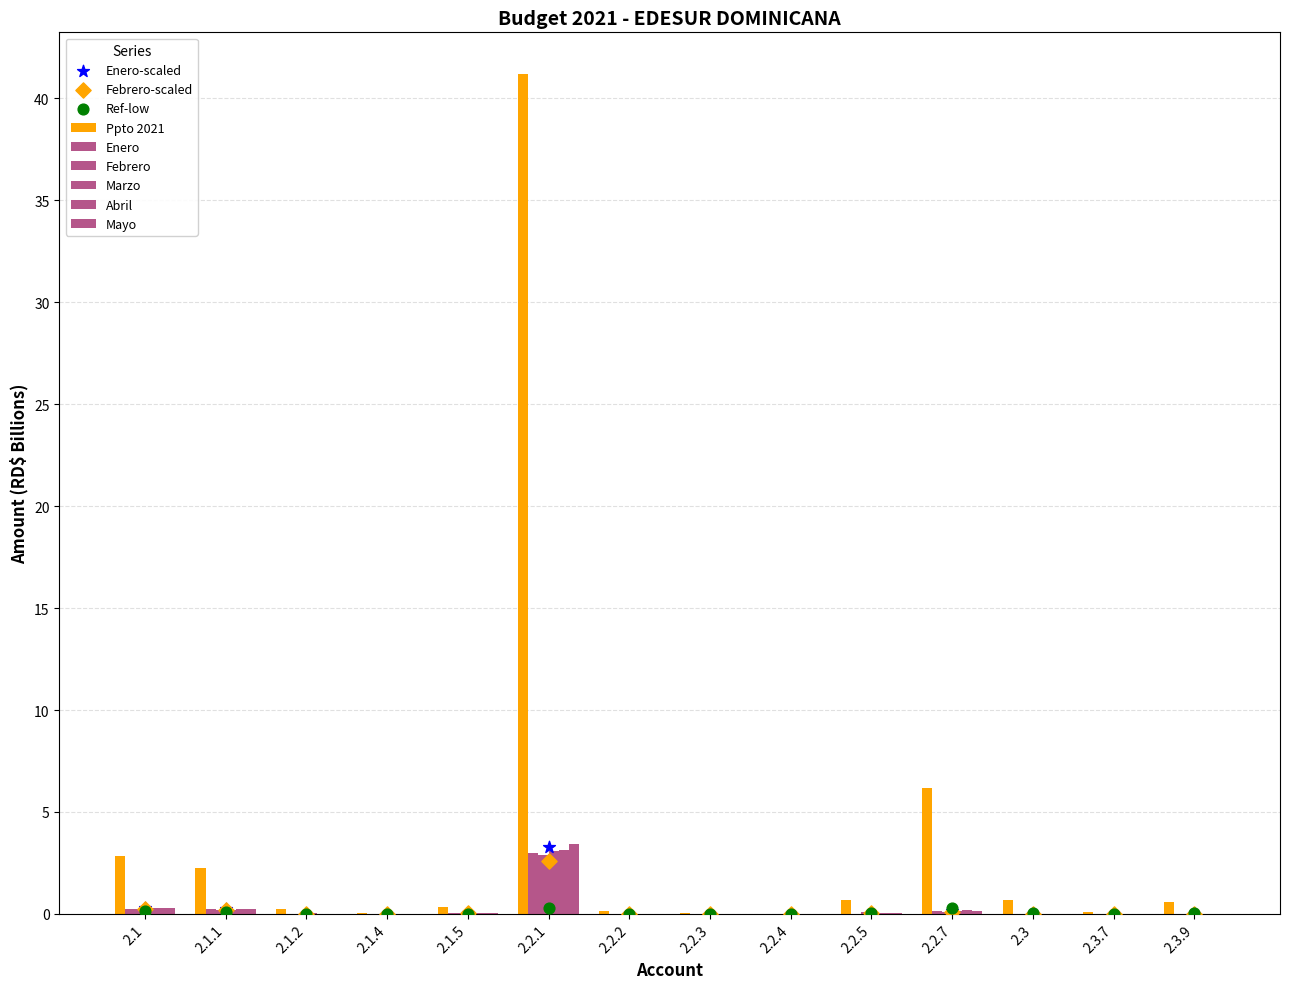

Which series contains the highest Y value?

Ppto 2021